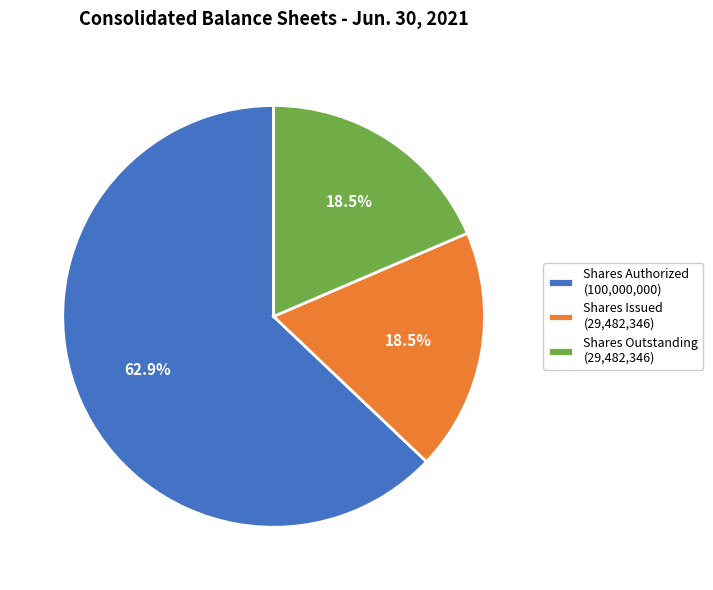

What is the largest slice in the pie chart?

Shares Authorized (100,000,000)